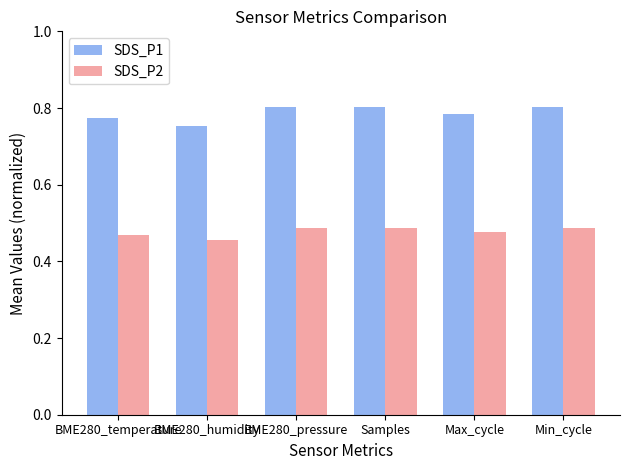

The value of SDS_P2 at BME280_temperature is 0.7. True or false?

False